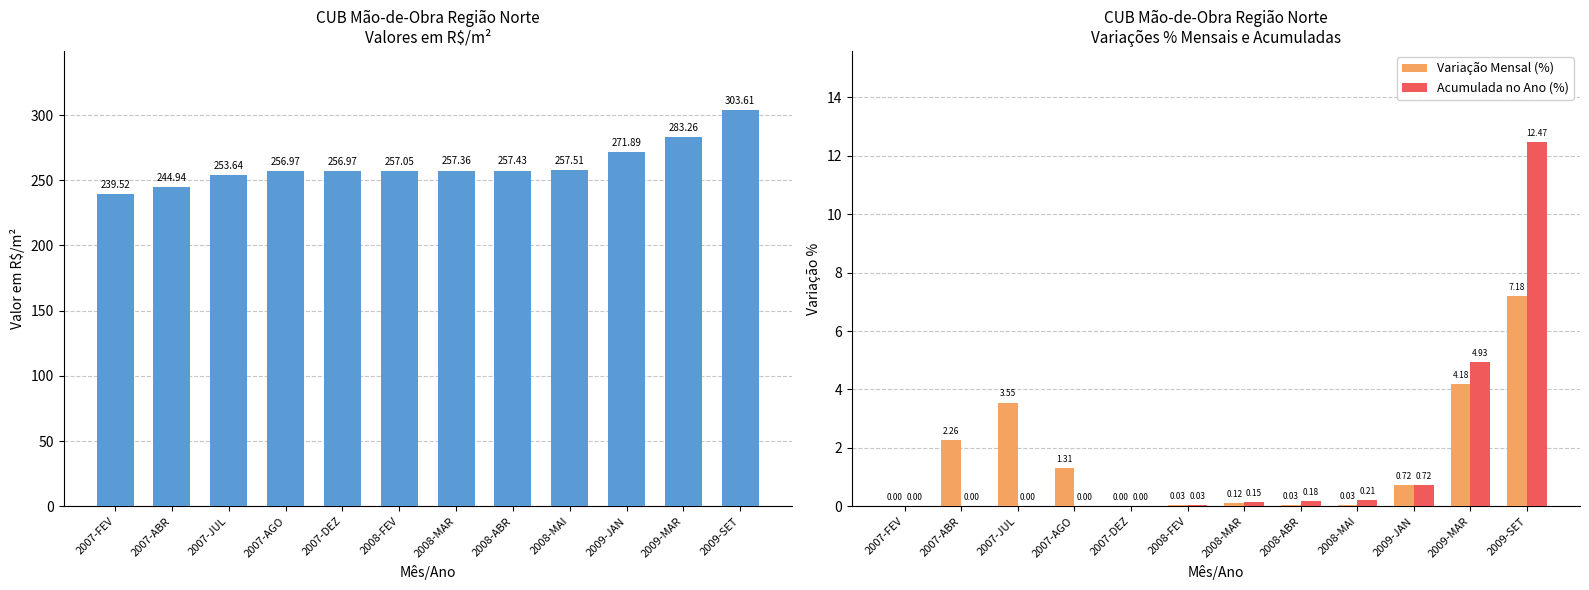

Reading left to right, what are all the values shown in this chart?

CUB Mão-de-Obra (R$/m²): 2007-FEV=239.5	2007-ABR=244.9	2007-JUL=253.6	2007-AGO=257.0	2007-DEZ=257.0	2008-FEV=257.1	2008-MAR=257.4	2008-ABR=257.4	2008-MAI=257.5	2009-JAN=271.9	2009-MAR=283.3	2009-SET=303.6
Variação Mensal (%): 2007-FEV=0.0	2007-ABR=2.3	2007-JUL=3.6	2007-AGO=1.3	2007-DEZ=0.0	2008-FEV=0.0	2008-MAR=0.1	2008-ABR=0.0	2008-MAI=0.0	2009-JAN=0.7	2009-MAR=4.2	2009-SET=7.2
Acumulada no Ano (%): 2007-FEV=0.0	2007-ABR=0.0	2007-JUL=0.0	2007-AGO=0.0	2007-DEZ=0.0	2008-FEV=0.0	2008-MAR=0.2	2008-ABR=0.2	2008-MAI=0.2	2009-JAN=0.7	2009-MAR=4.9	2009-SET=12.5